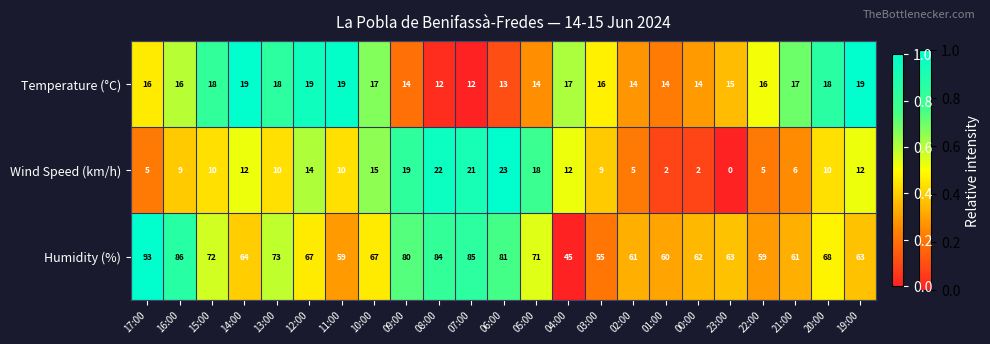

Which label corresponds to the largest value in the chart?

17:00